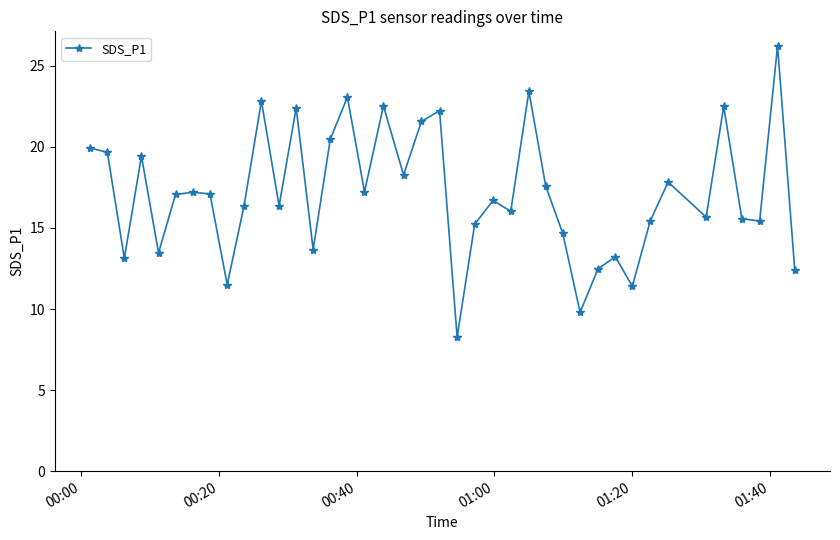

How many lines are shown in the chart?

1